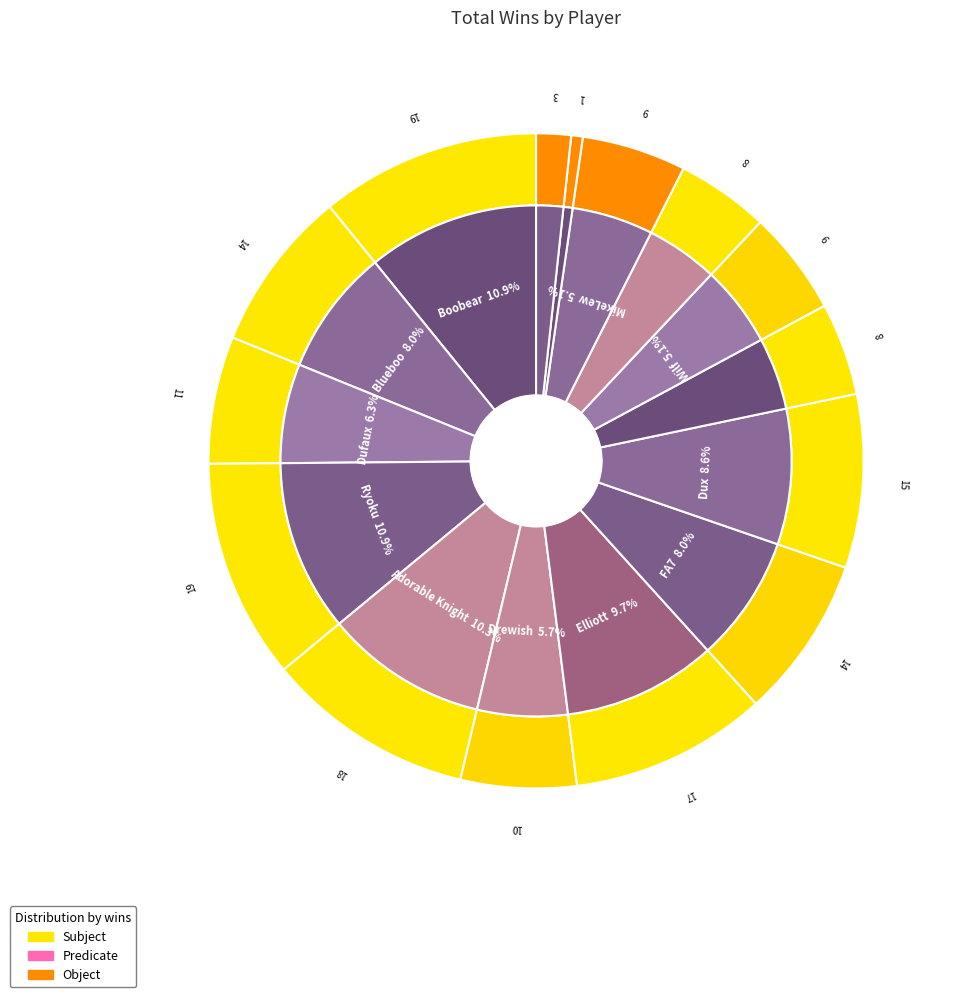

Does any single category account for the majority?

No